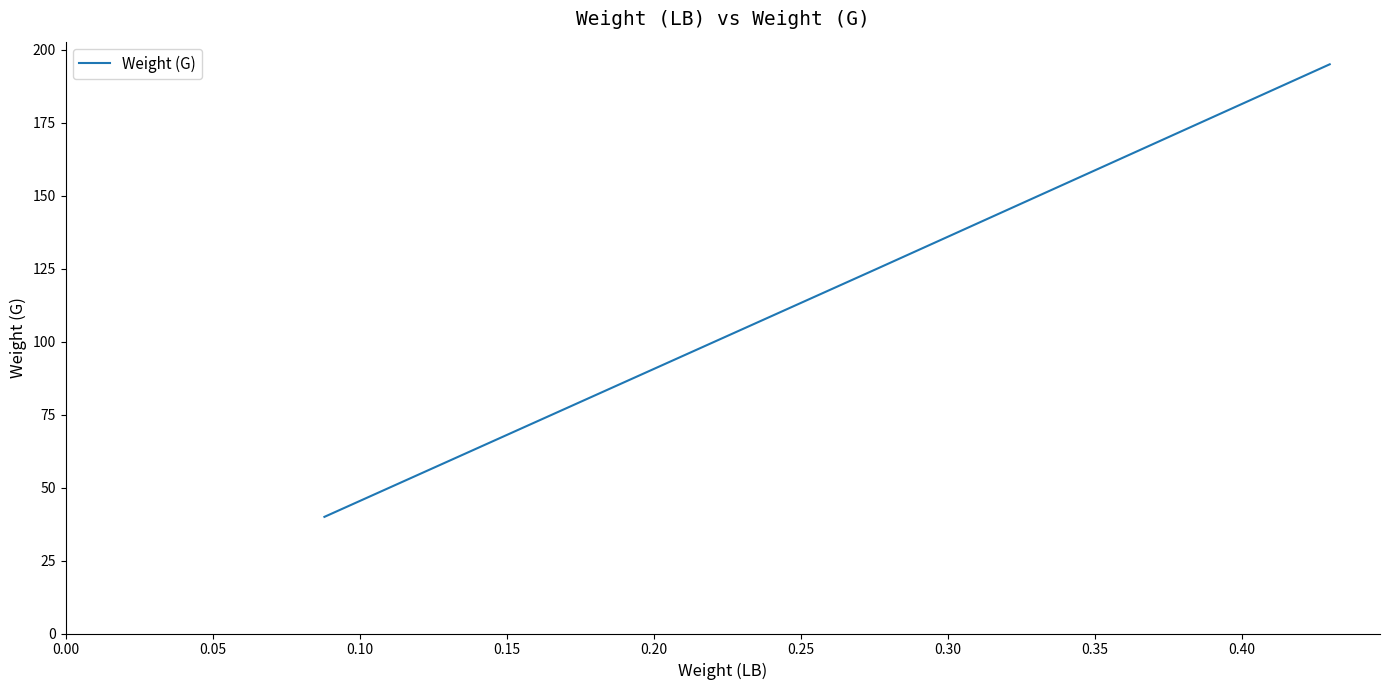

What is the average value?

120.0